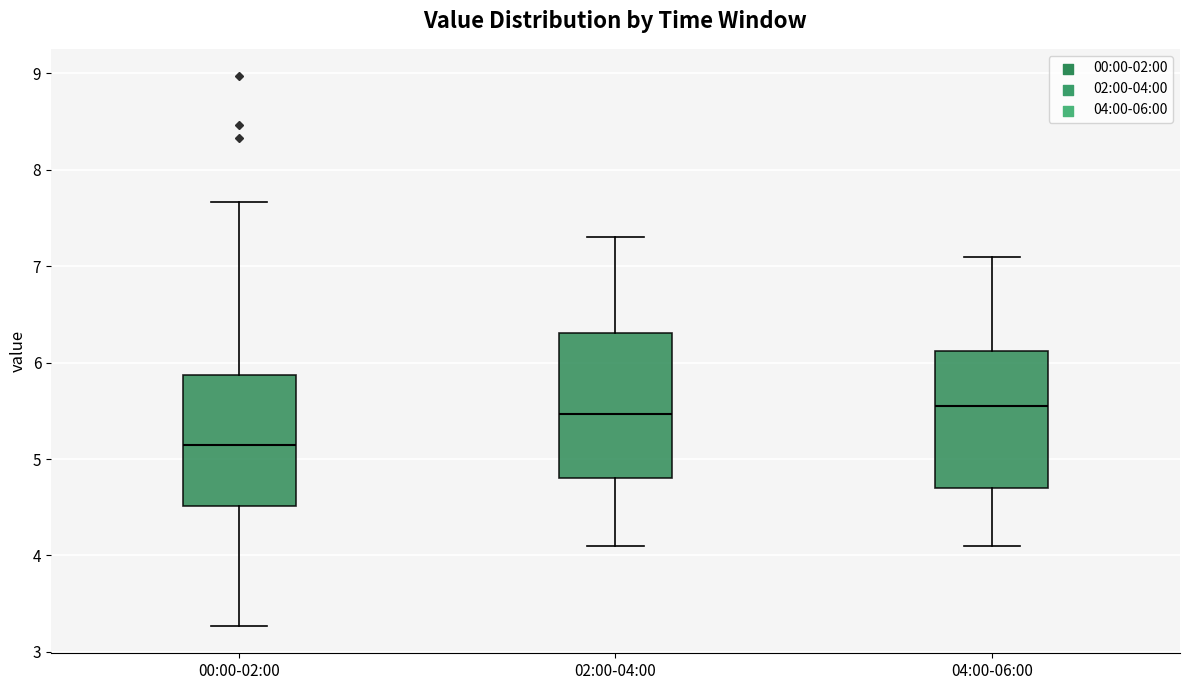

Reading left to right, read every box against the y-axis: the position of its median line, the range the box covers, and the ends of its whiskers. The values are not printed on the chart, so give them approximately, as read against the axis.

00:00-02:00: median 5.2, box 4.5 to 5.9, whiskers 3.3 to 7.7
02:00-04:00: median 5.5, box 4.8 to 6.3, whiskers 4.1 to 7.3
04:00-06:00: median 5.6, box 4.7 to 6.1, whiskers 4.1 to 7.1